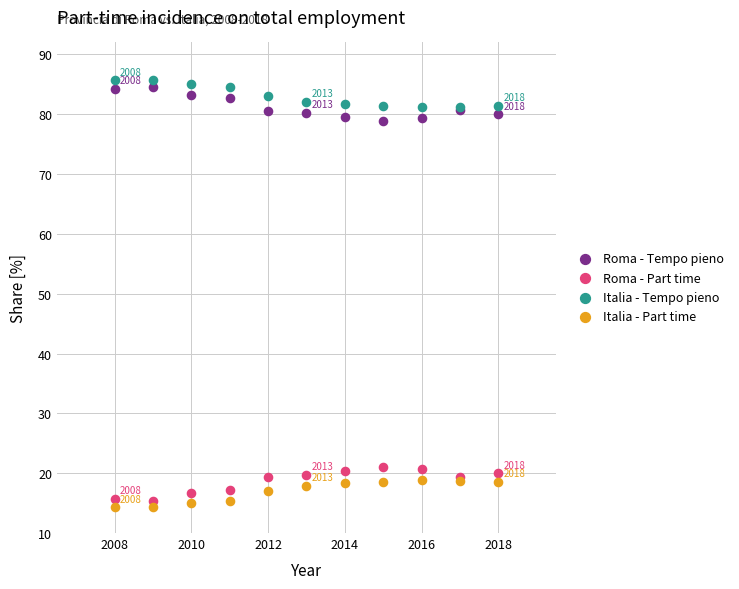

What is the X range (max minus min) for the scatter plot?

10.0